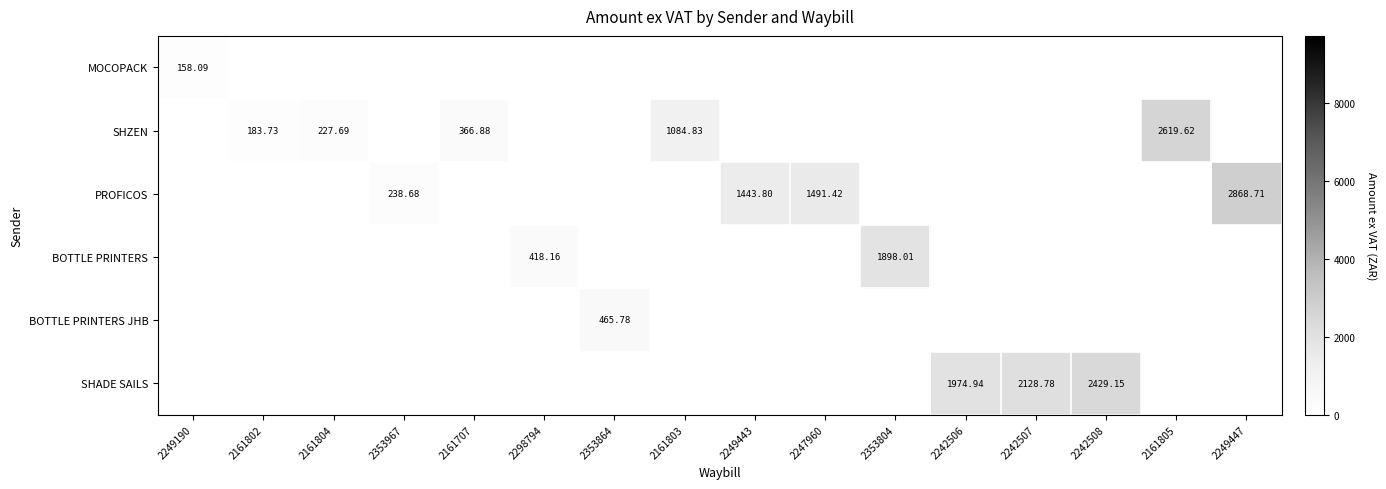

Rank the series by their maximum value, from highest to lowest.

PROFICOS, SHZEN, SHADE SAILS, BOTTLE PRINTERS, BOTTLE PRINTERS JHB, MOCOPACK